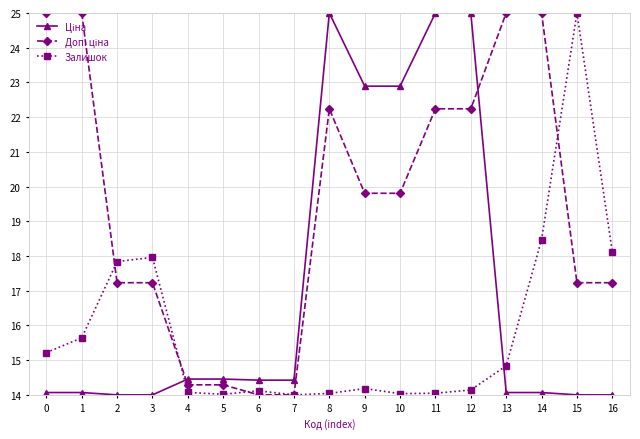

What is the value of the Залишок point at the 16th from the left?

25.0